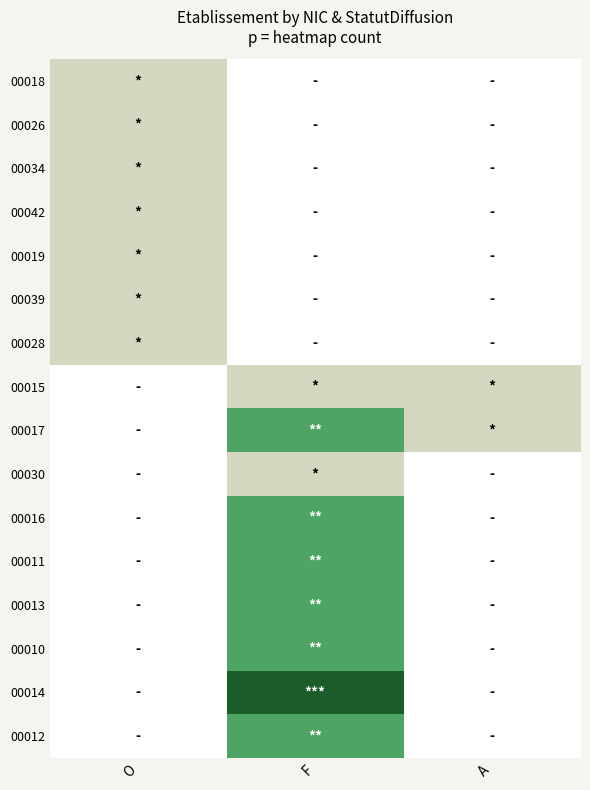

Reading left to right, what are all the values shown in this chart?

00018: O=1	F=0	A=0
00026: O=1	F=0	A=0
00034: O=1	F=0	A=0
00042: O=1	F=0	A=0
00019: O=1	F=0	A=0
00039: O=1	F=0	A=0
00028: O=1	F=0	A=0
00015: O=0	F=1	A=1
00017: O=0	F=2	A=1
00030: O=0	F=1	A=0
00016: O=0	F=2	A=0
00011: O=0	F=2	A=0
00013: O=0	F=2	A=0
00010: O=0	F=2	A=0
00014: O=0	F=3	A=0
00012: O=0	F=2	A=0